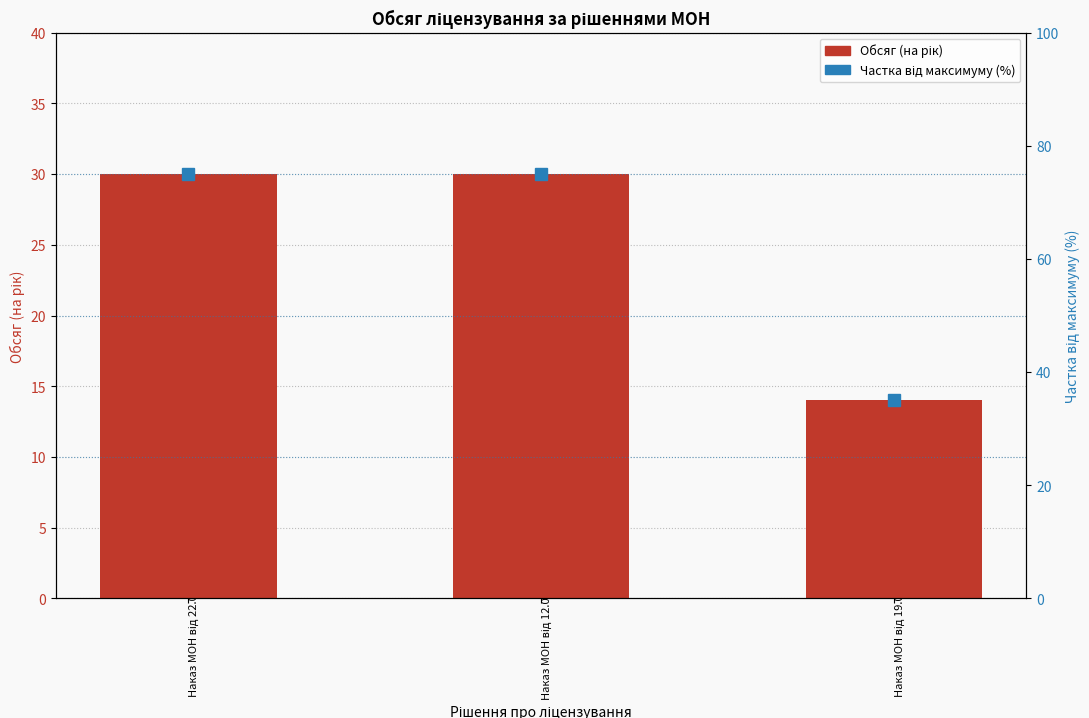

What position from the right is Наказ МОН від 12.06.2023 № 223-л?

2